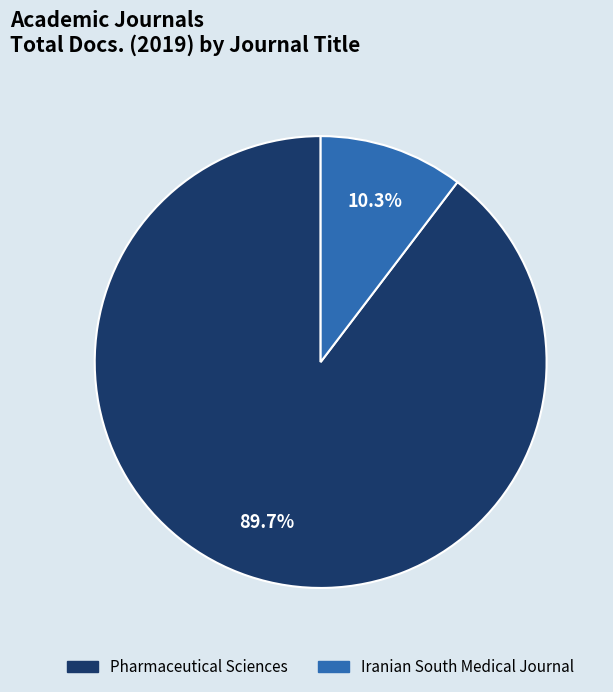

To the nearest percent, what percentage of the pie is Iranian South Medical Journal?

10%